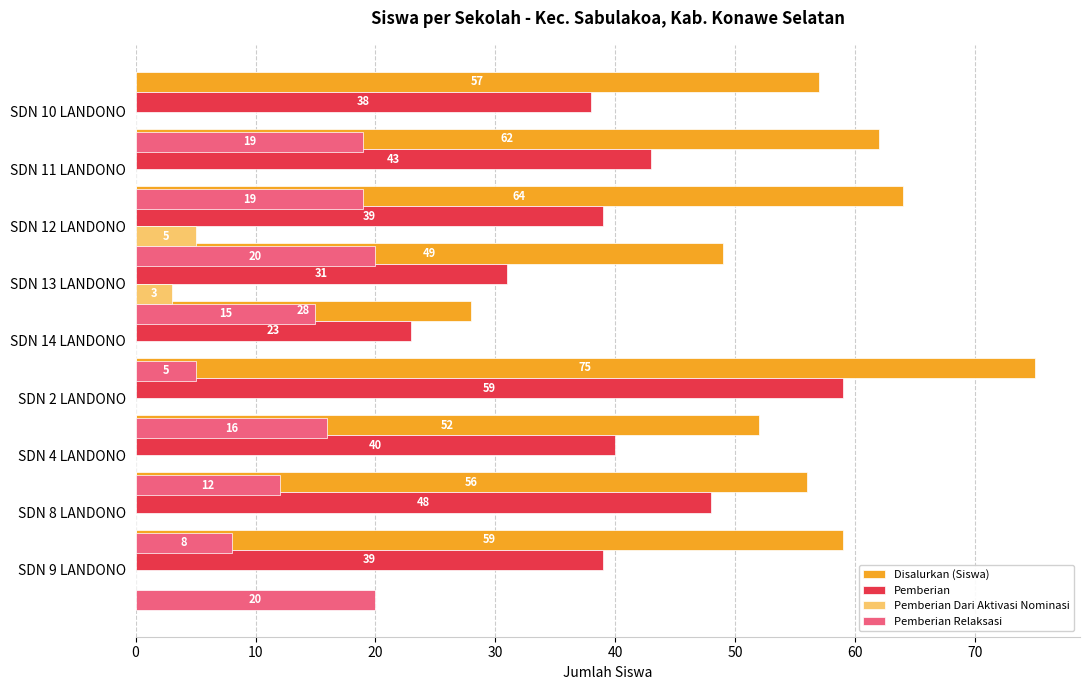

The value of Pemberian Dari Aktivasi Nominasi at SDN 10 LANDONO is 0. True or false?

True